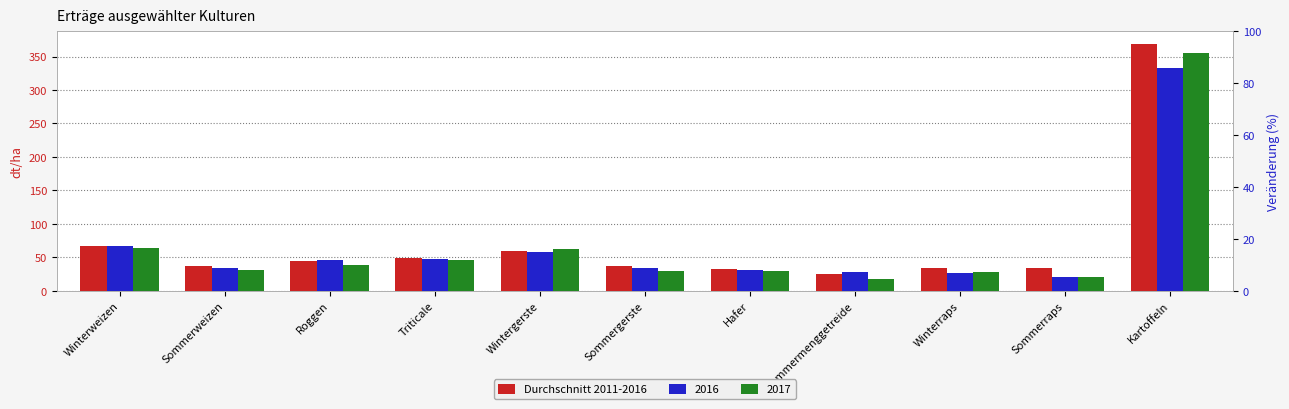

Which category has the lowest value across all series?

Sommermenggetreide